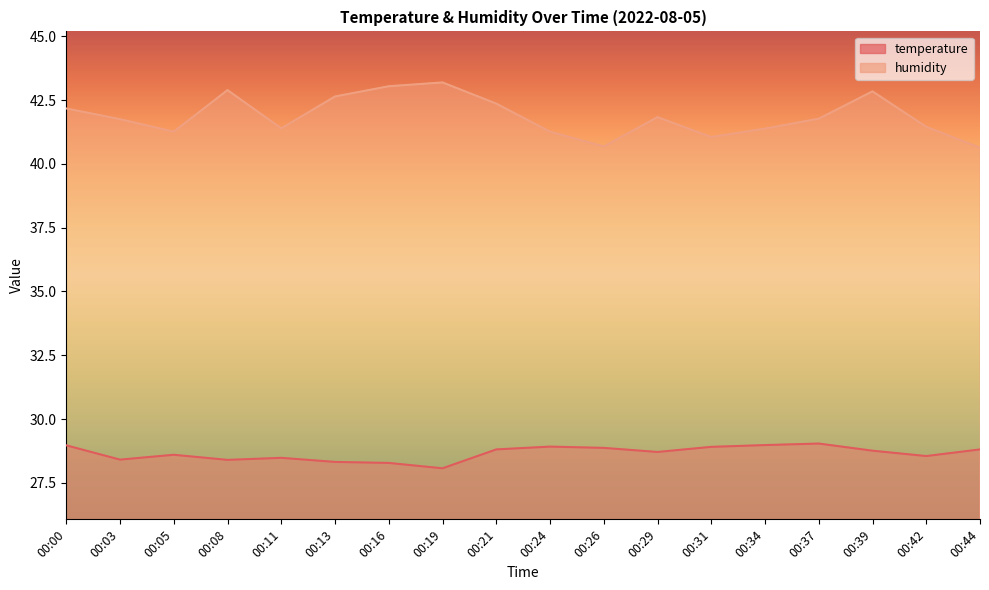

How many data points in humidity are less than 41?

2